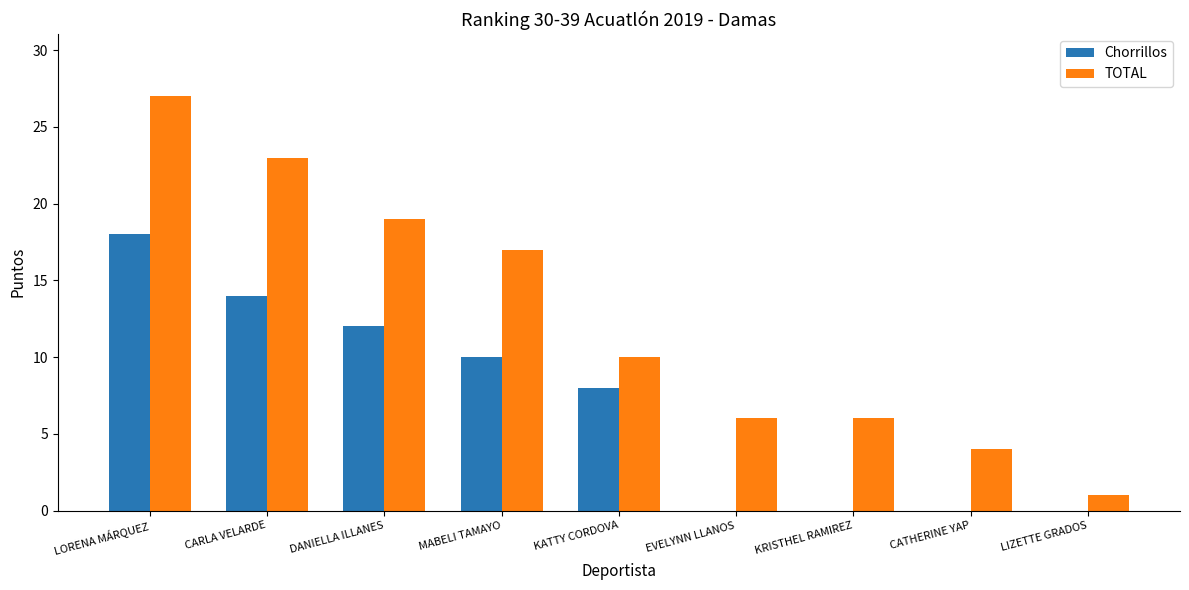

At which category is the sum across all series the highest?

LORENA MÁRQUEZ